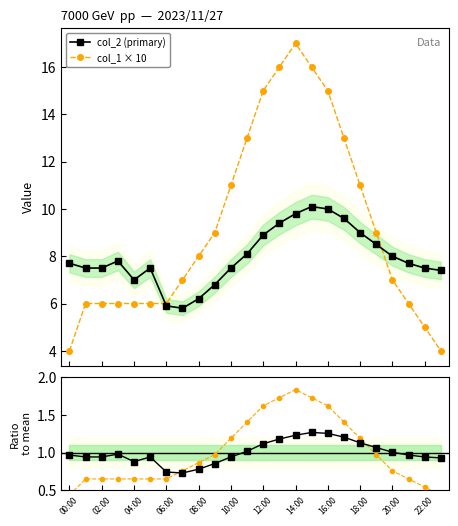

True or false: col_1 / mean has more than 2 interior local peaks.

False